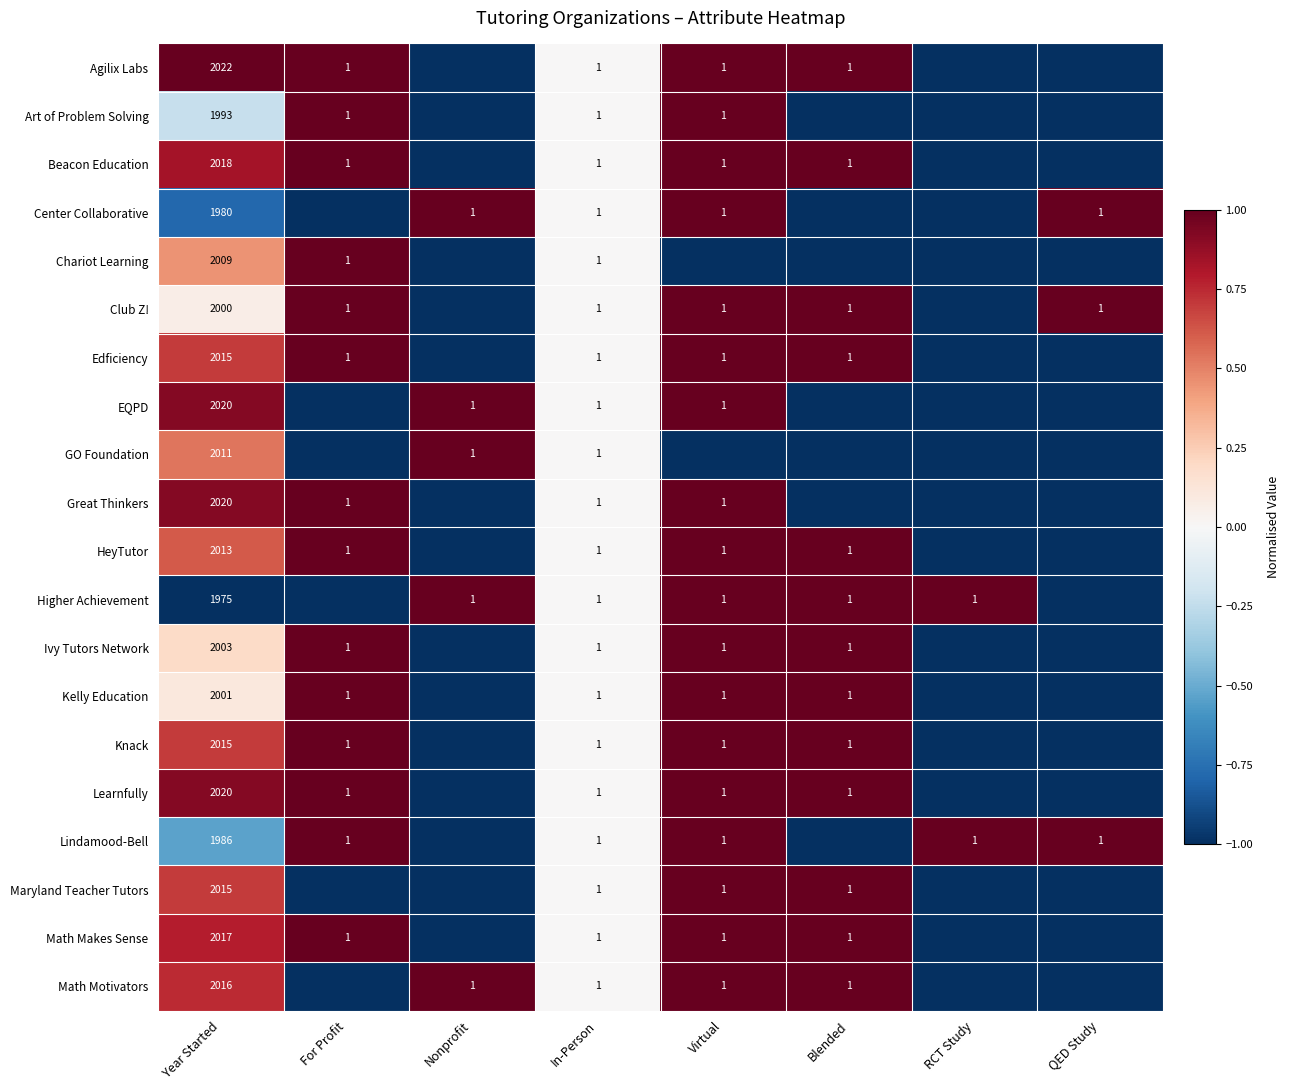

The value of Ivy Tutors Network at For Profit is 1. True or false?

True